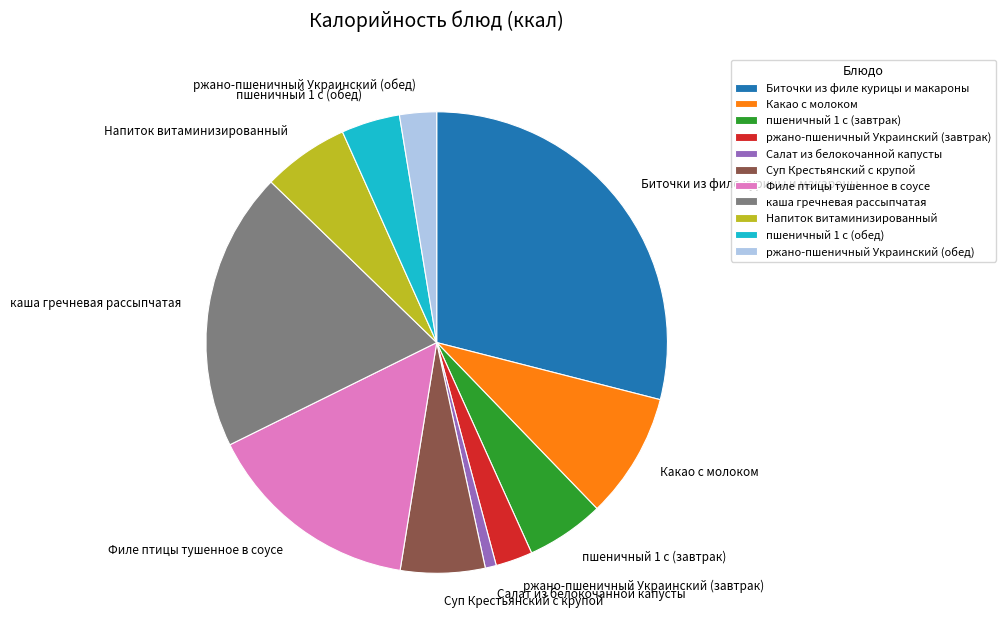

Which slice is the largest?

Биточки из филе курицы и макароны